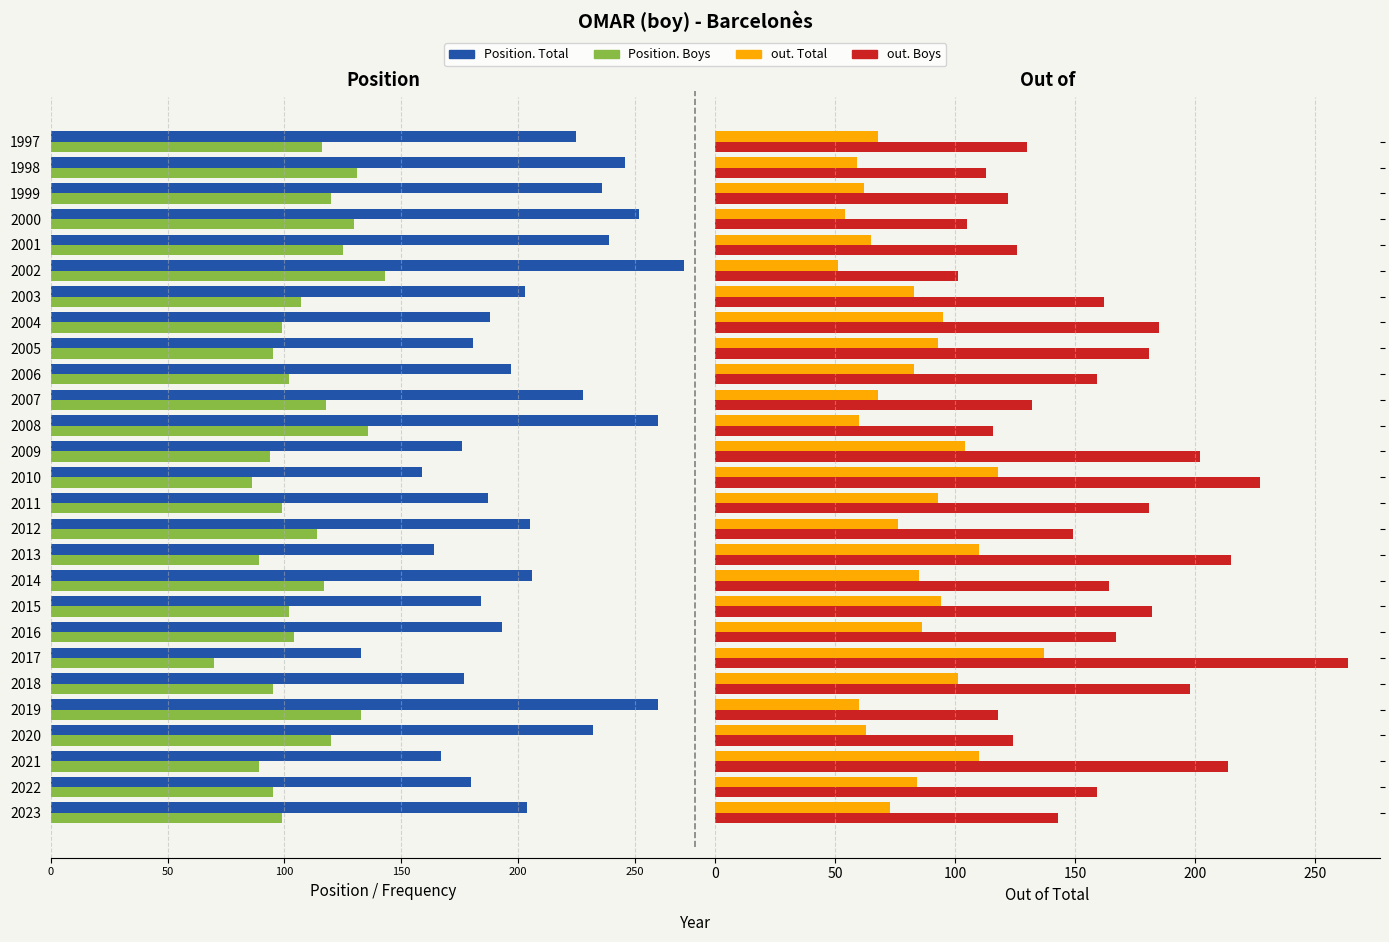

Between 2020 and 2008, which is larger?

2020